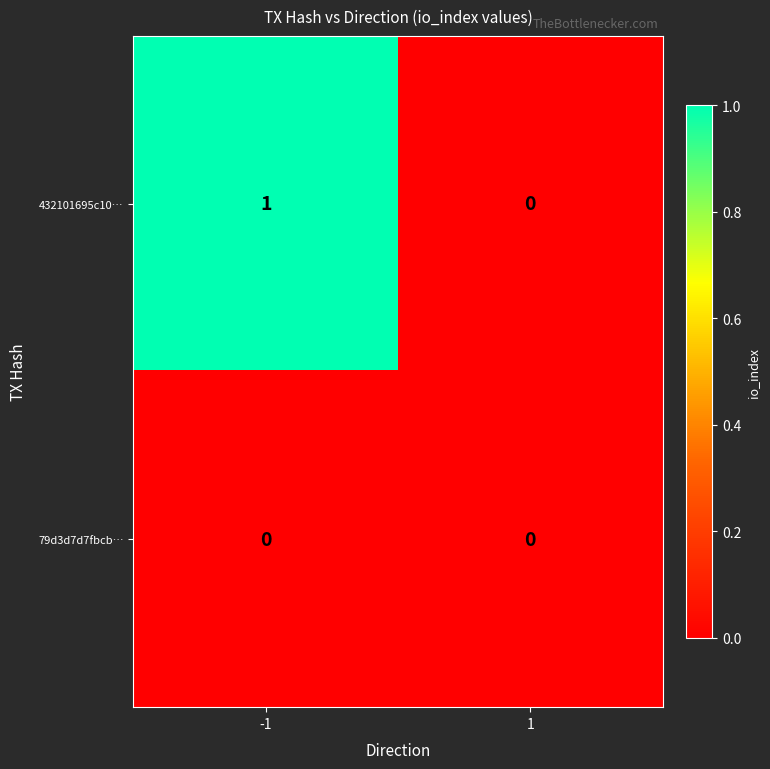

List the series in order of their peak value, highest first.

432101695c10…, 79d3d7d7fbcb…